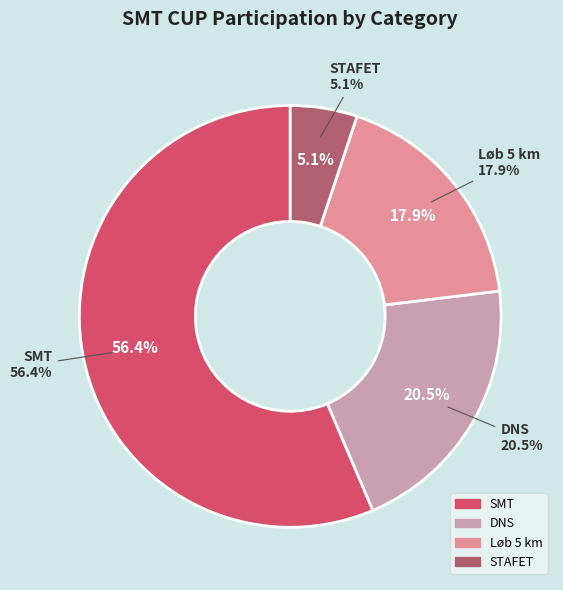

What is the majority slice?

SMT